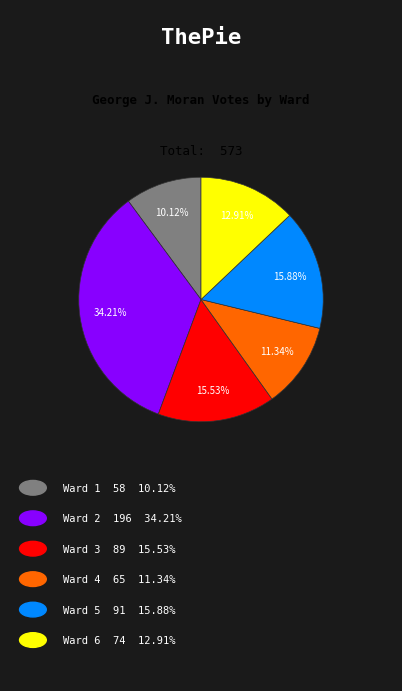

Is there a majority slice in this chart?

No